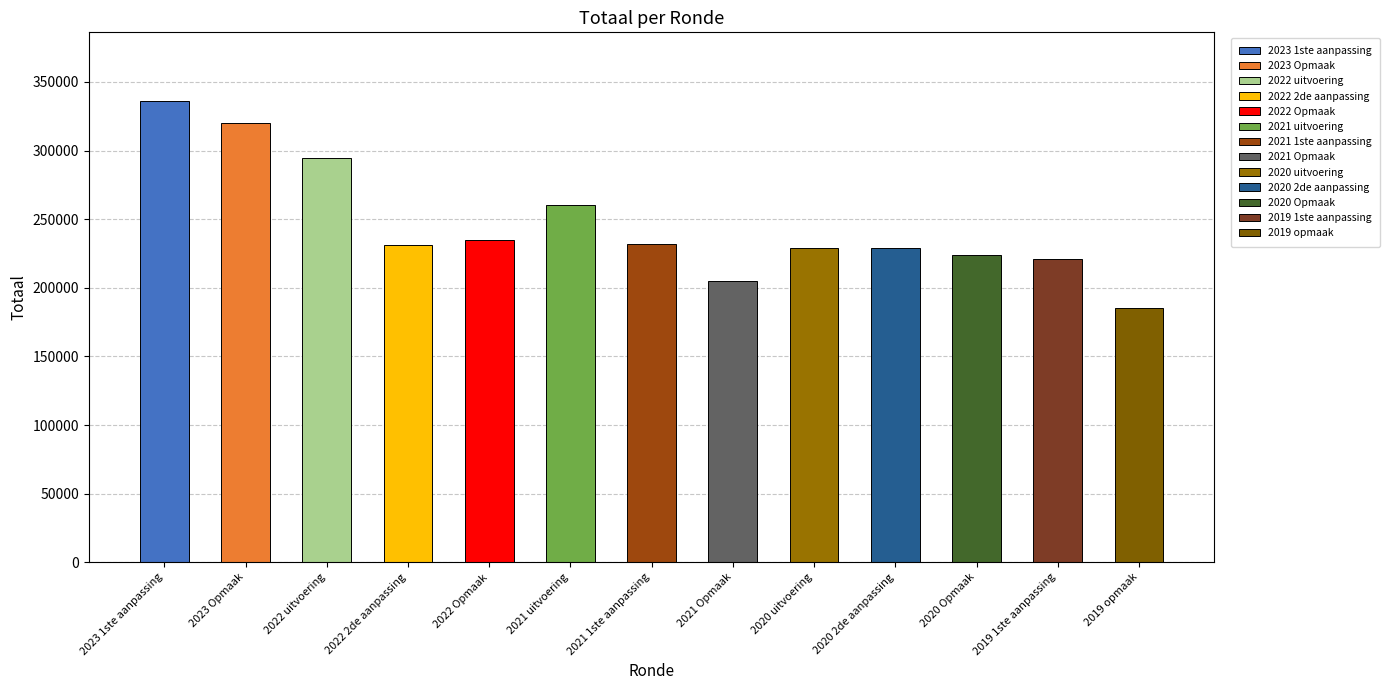

List the labels in order of value, largest first.

2023 1ste aanpassing, 2023 Opmaak, 2022 uitvoering, 2021 uitvoering, 2022 Opmaak, 2021 1ste aanpassing, 2022 2de aanpassing, 2020 2de aanpassing, 2020 uitvoering, 2020 Opmaak, 2019 1ste aanpassing, 2021 Opmaak, 2019 opmaak